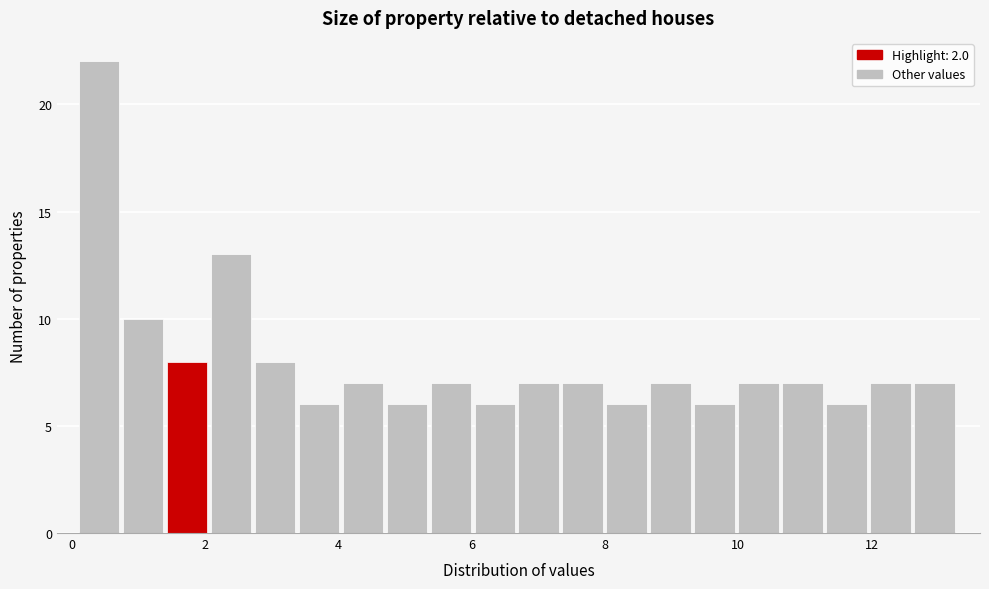

Around what value on the x-axis is the tallest bar? Give the approximate position of its centre, as read against the axis.

0.4